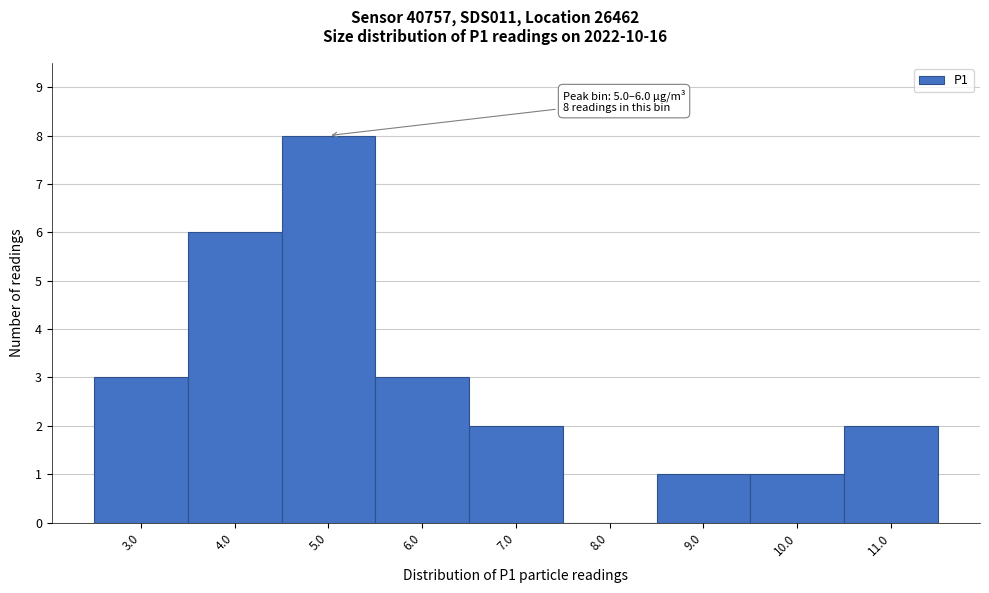

Reading left to right, transcribe all the data shown in this chart.

3.0=3	4.0=6	5.0=8	6.0=3	7.0=2	8.0=0	9.0=1	10.0=1	11.0=2